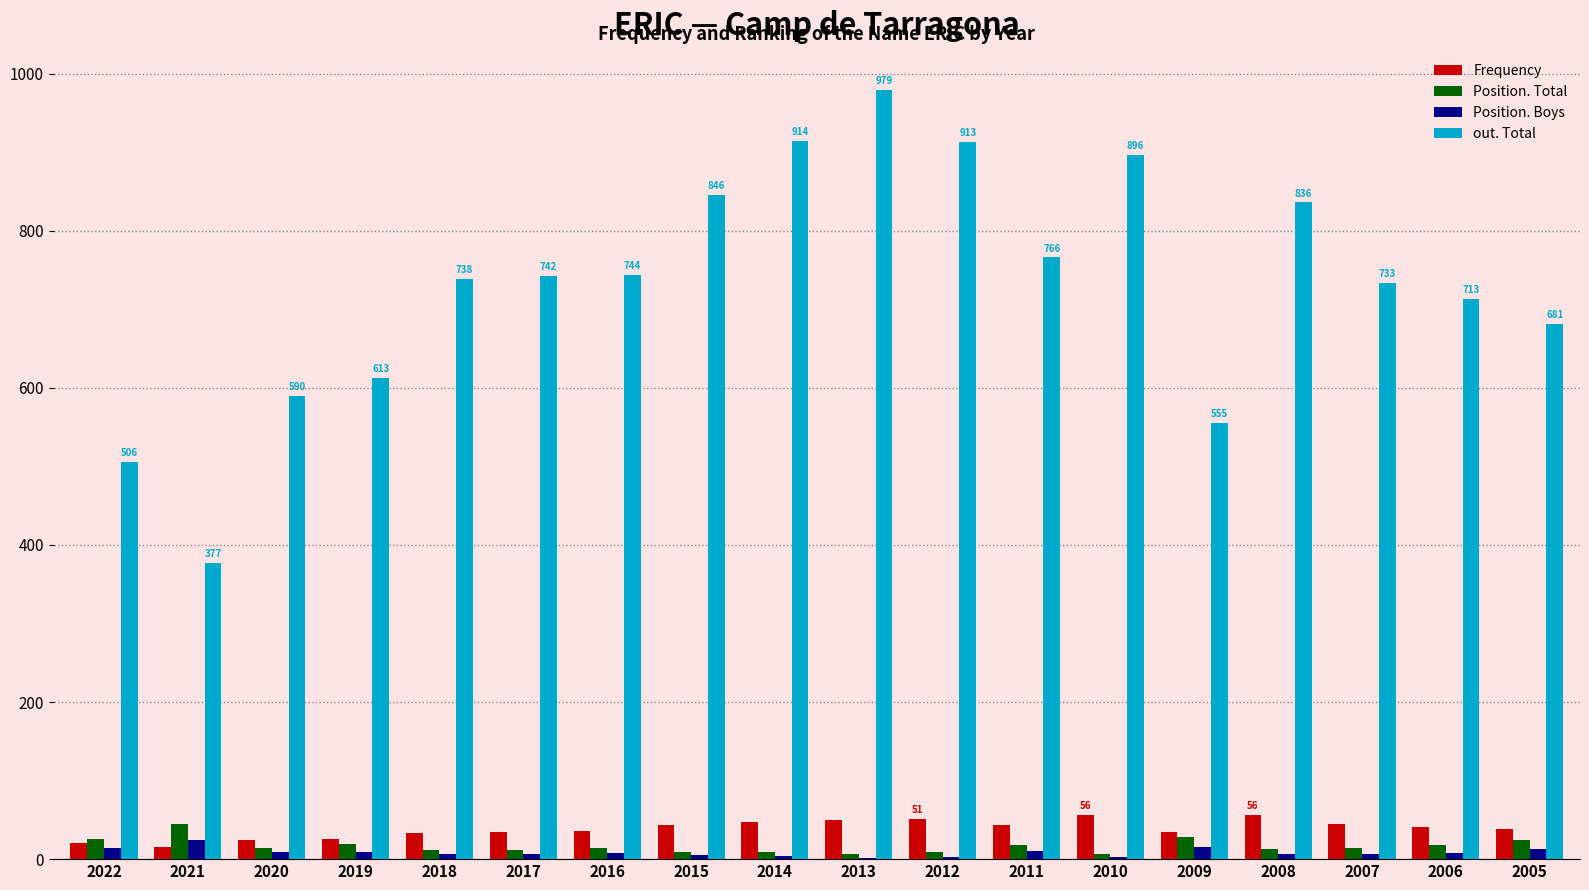

What is the total value across all series at 2016?

802